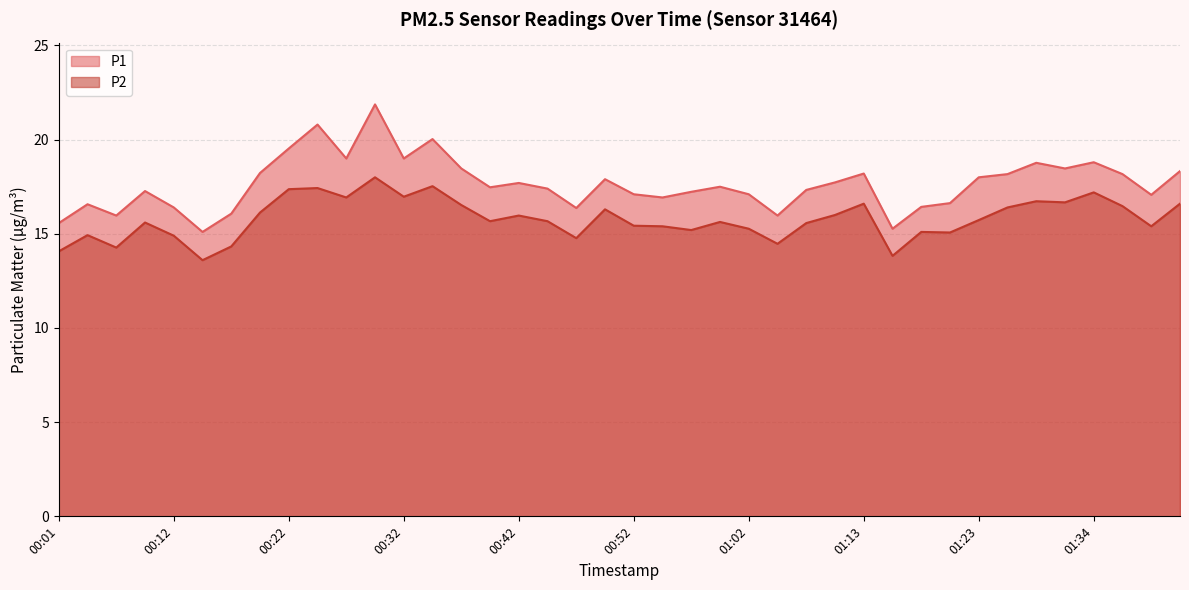

Which series has the widest spread of values?

P1